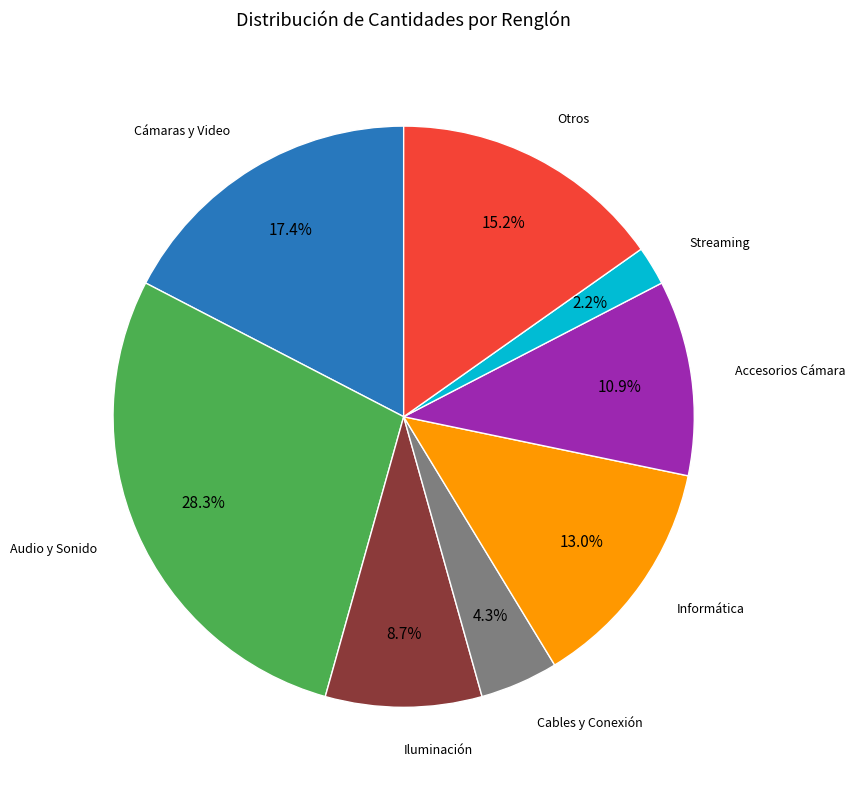

Is there a majority slice in this chart?

No